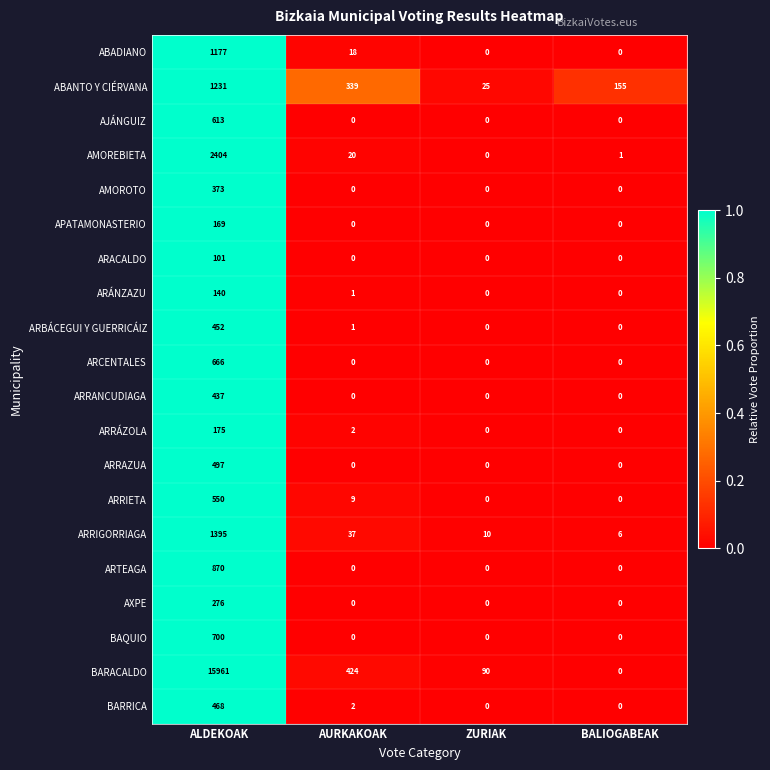

What is the total value across all series at ZURIAK?

125